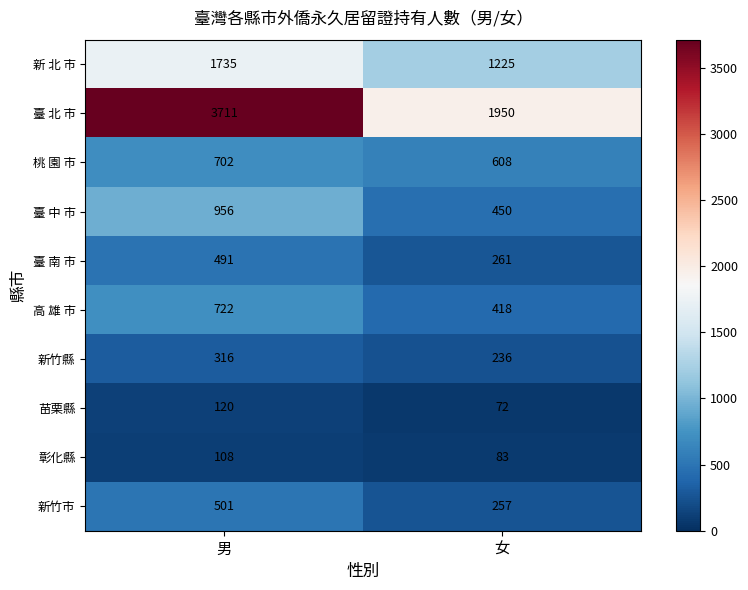

How many data points does each series have?

2